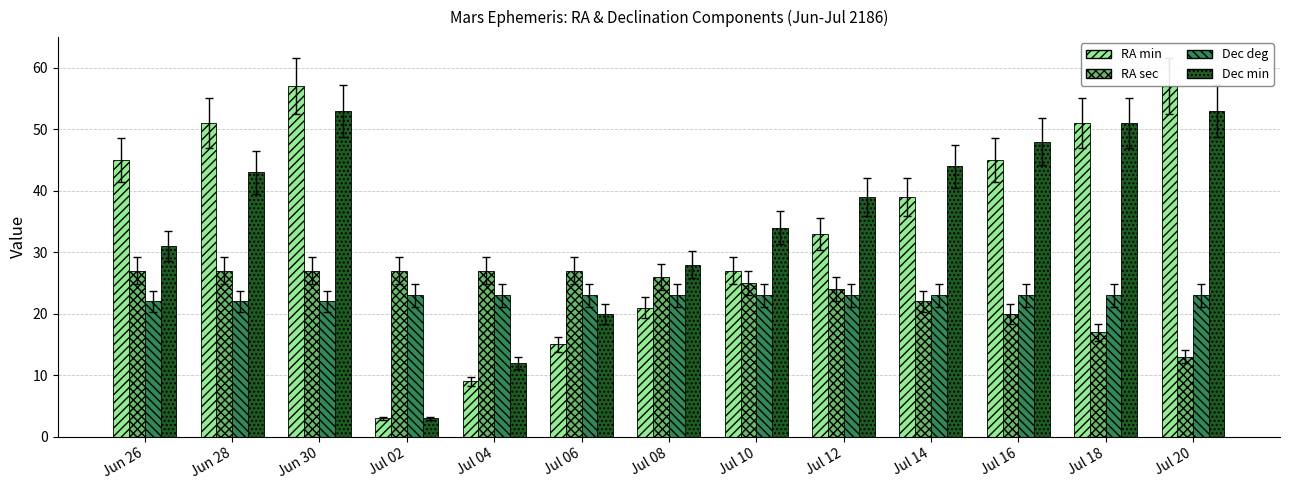

Reading left to right, what are all the values shown in this chart?

RA min: 45	51	57	3	9	15	21	27	33	39	45	51	57
RA sec: 27	27	27	27	27	27	26	25	24	22	20	17	13
Dec deg: 22	22	22	23	23	23	23	23	23	23	23	23	23
Dec min: 31	43	53	3	12	20	28	34	39	44	48	51	53